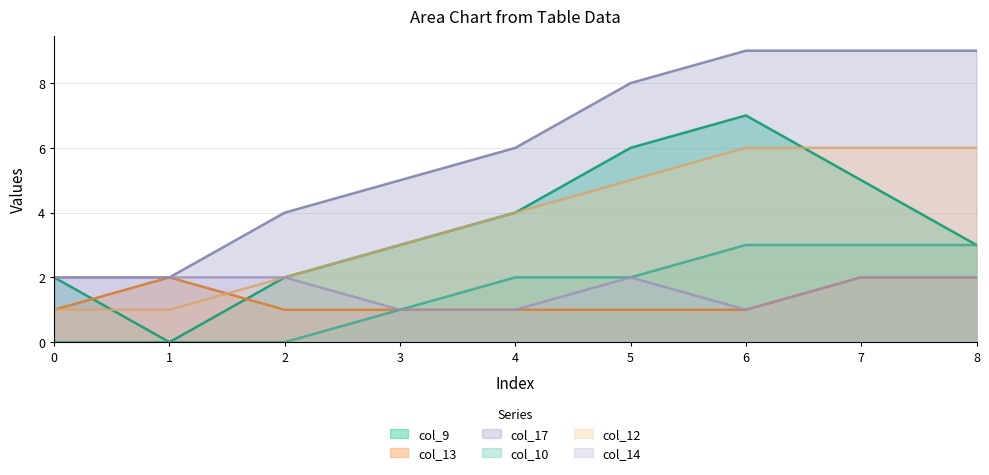

Which series has the widest spread of values?

col_9